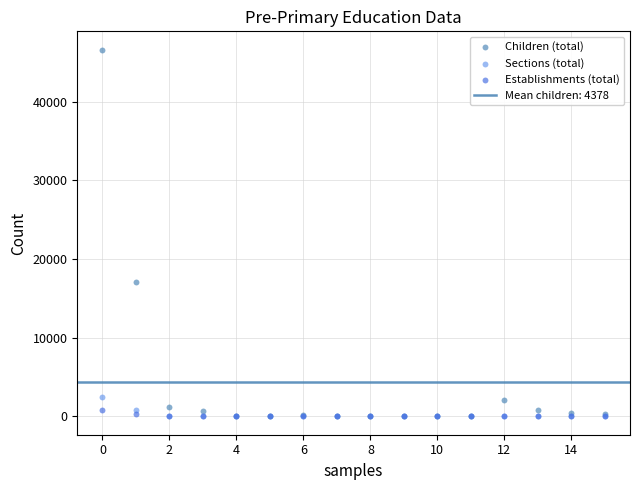

Across all series, what Y value is closest to 23317?

17119